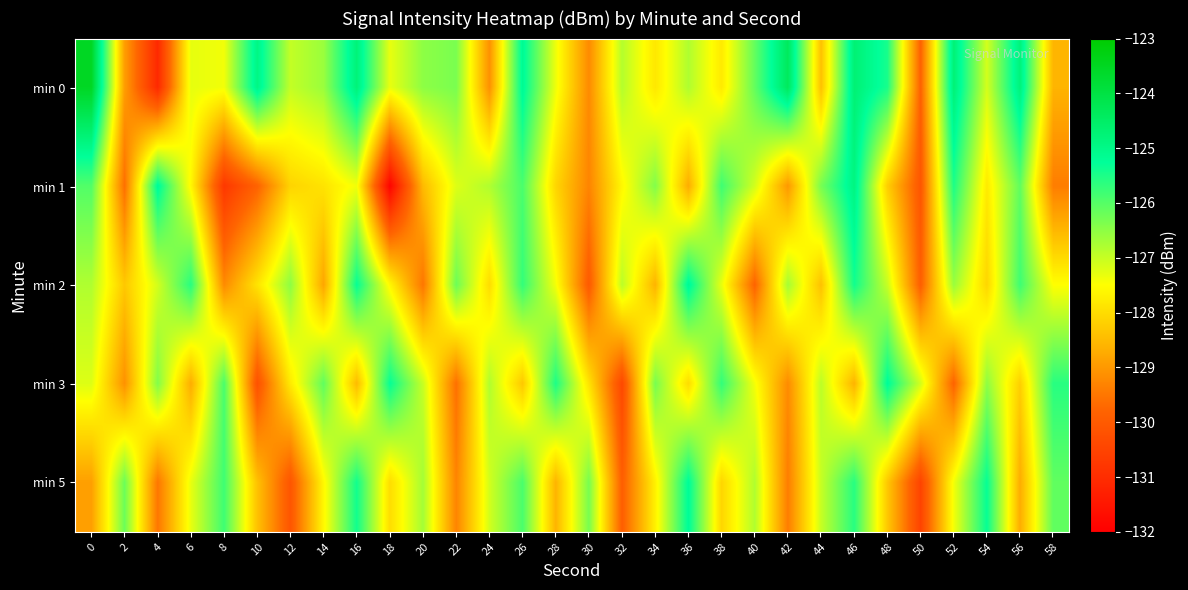

Reading right to left, what are all the values shown in this chart?

min 0: 58=-128.6	56=-124.8	54=-127.1	52=-124.7	50=-129.8	48=-125.5	46=-124.7	44=-128.4	42=-124.4	40=-126.1	38=-127.8	36=-126.8	34=-127.8	32=-126.8	30=-129.2	28=-127.4	26=-125.1	24=-129.1	22=-126.3	20=-126.5	18=-127.3	16=-124.8	14=-126.6	12=-127.0	10=-124.9	8=-127.4	6=-127.3	4=-131.1	2=-128.9	0=-123.5
min 1: 58=-129.4	56=-126.1	54=-127.8	52=-125.5	50=-130.1	48=-128.2	46=-124.9	44=-126.3	42=-129.0	40=-127.1	38=-125.8	36=-128.7	34=-126.4	32=-127.6	30=-129.3	28=-128.1	26=-125.9	24=-126.8	22=-127.2	20=-128.5	18=-131.9	16=-127.4	14=-127.9	12=-128.1	10=-129.8	8=-130.8	6=-127.6	4=-125.1	2=-129.6	0=-126.0
min 2: 58=-127.5	56=-125.8	54=-128.1	52=-126.6	50=-129.9	48=-127.0	46=-125.4	44=-128.4	42=-126.7	40=-129.8	38=-127.3	36=-125.1	34=-128.6	32=-126.9	30=-130.0	28=-127.4	26=-125.7	24=-128.0	22=-126.2	20=-129.5	18=-127.6	16=-125.3	14=-128.8	12=-126.5	10=-127.9	8=-129.2	6=-125.6	4=-127.1	2=-128.3	0=-126.8
min 3: 58=-125.6	56=-128.2	54=-126.5	52=-129.8	50=-127.1	48=-125.2	46=-128.6	44=-126.9	42=-129.2	40=-127.4	38=-125.7	36=-128.0	34=-126.3	32=-130.4	30=-127.9	28=-125.5	26=-128.3	24=-126.8	22=-129.6	20=-127.0	18=-125.3	16=-128.5	14=-126.1	12=-127.8	10=-130.2	8=-125.9	6=-128.7	4=-126.4	2=-129.1	0=-127.2
min 5: 58=-126.1	56=-128.7	54=-125.3	52=-127.4	50=-130.5	48=-128.3	46=-125.6	44=-127.0	42=-129.4	40=-126.8	38=-128.1	36=-125.2	34=-127.7	32=-129.9	30=-126.3	28=-128.6	26=-125.9	24=-127.1	22=-129.3	20=-126.7	18=-128.0	16=-125.4	14=-127.6	12=-130.1	10=-128.4	8=-125.8	6=-127.3	4=-129.5	2=-126.2	0=-128.9